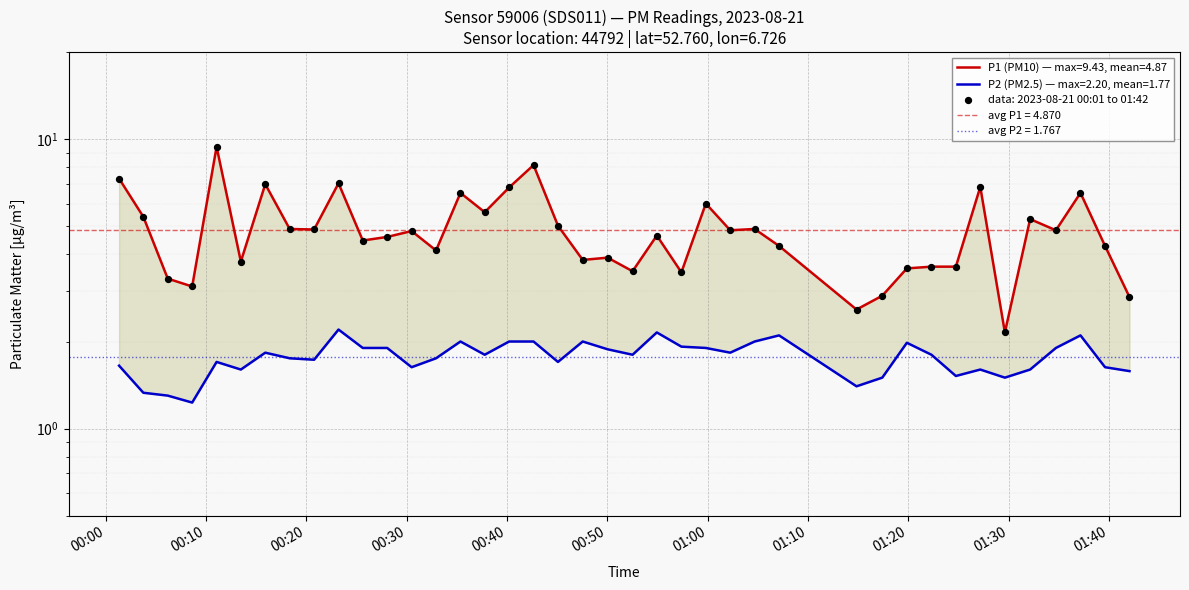

At how many categories does at least one series exceed 4?

26